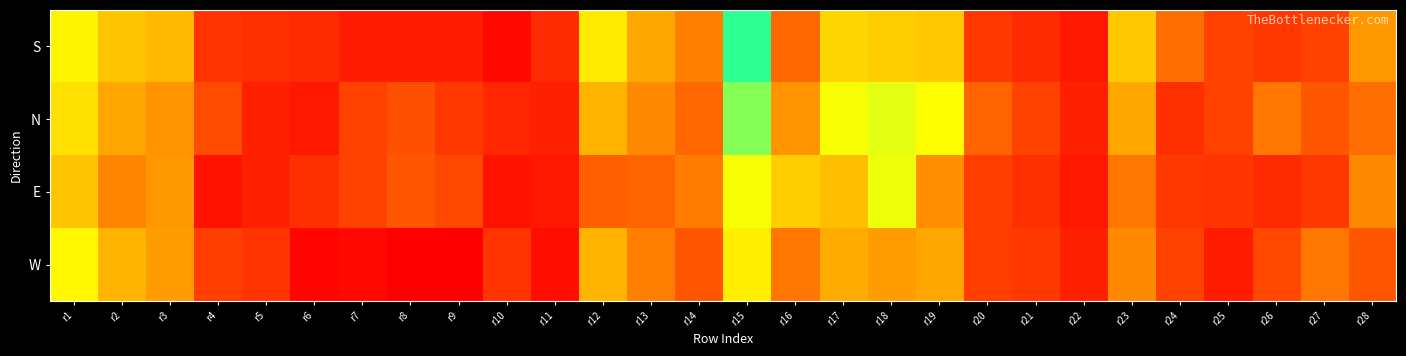

At how many categories does at least one series exceed 87?

1